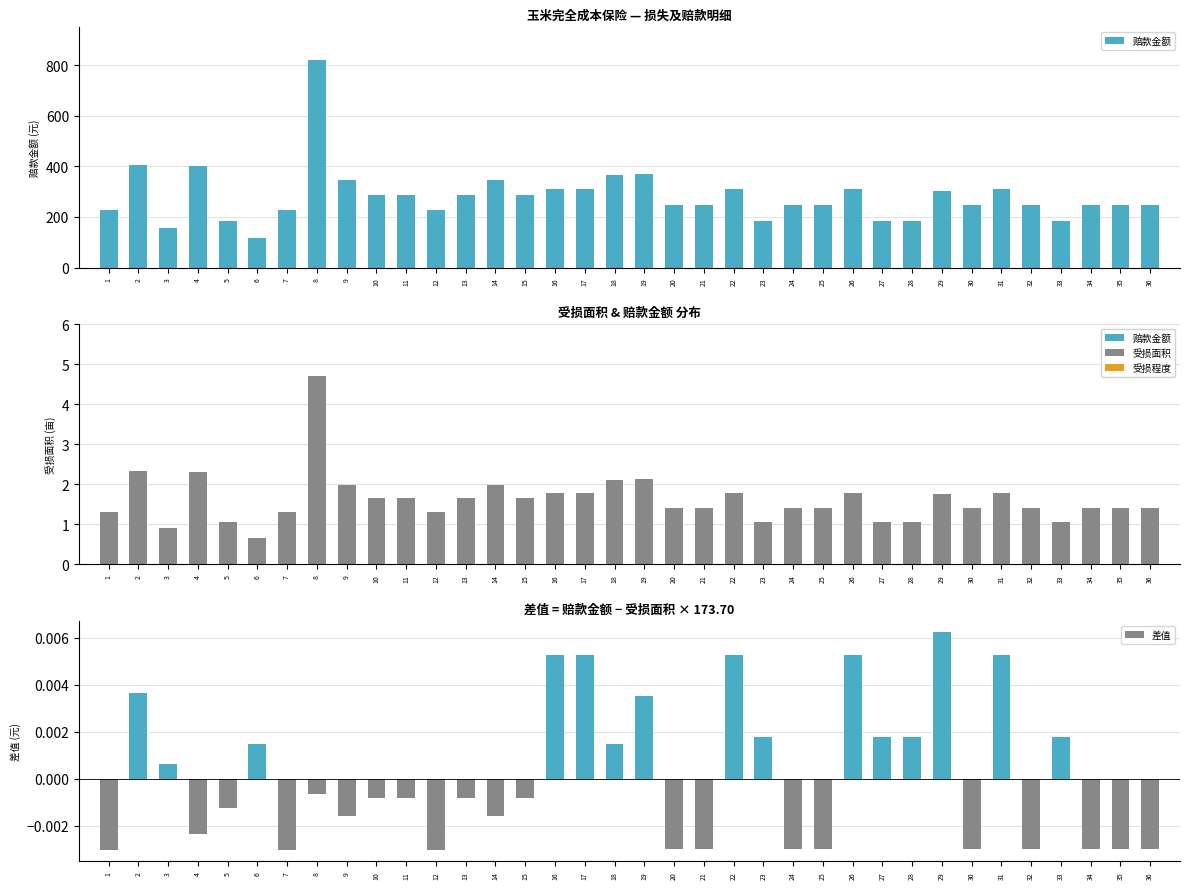

What is the difference between the highest and lowest values at 21?

246.7